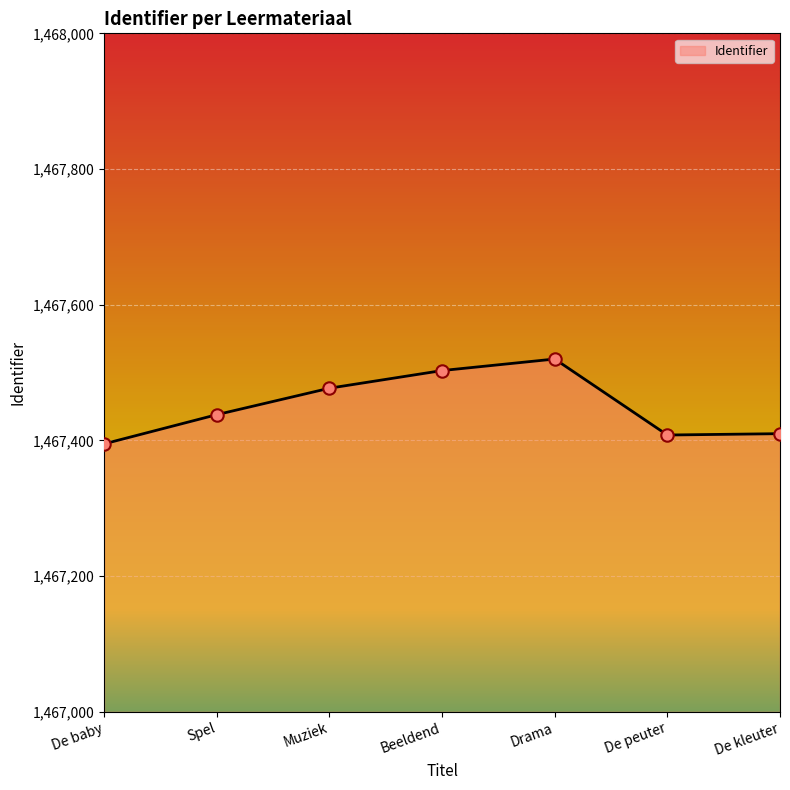

Which has a higher value, Spel or Muziek?

Muziek